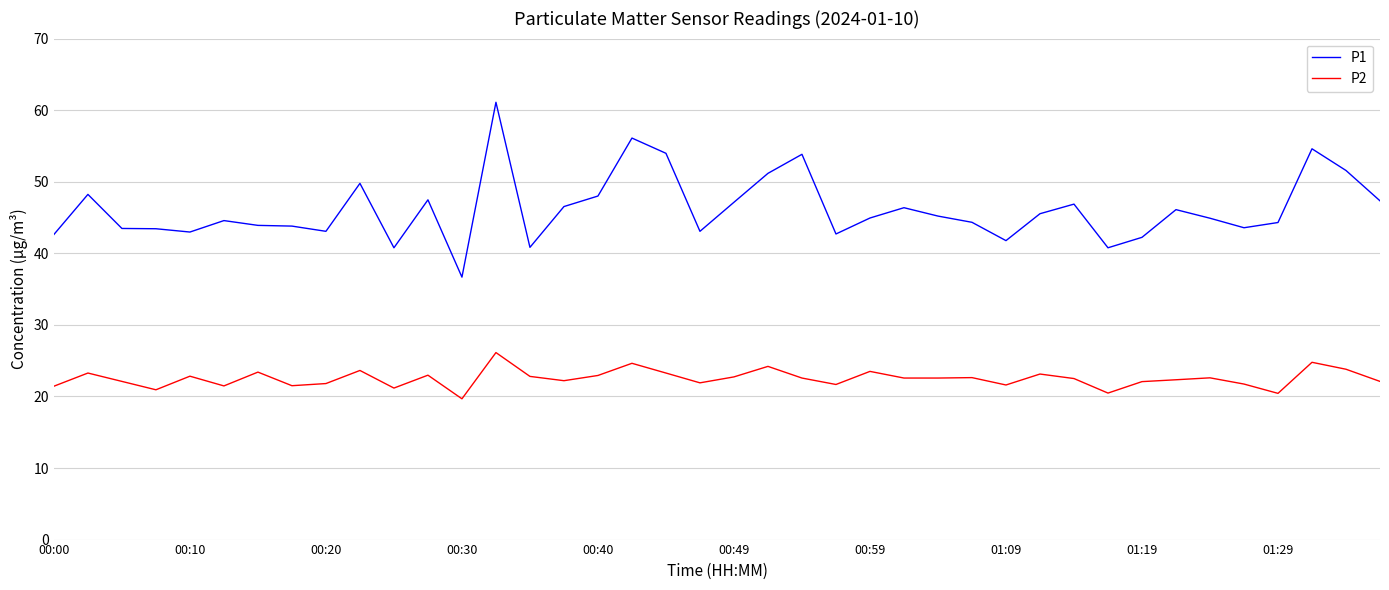

List the series in order of their overall mean, lowest first.

P2, P1